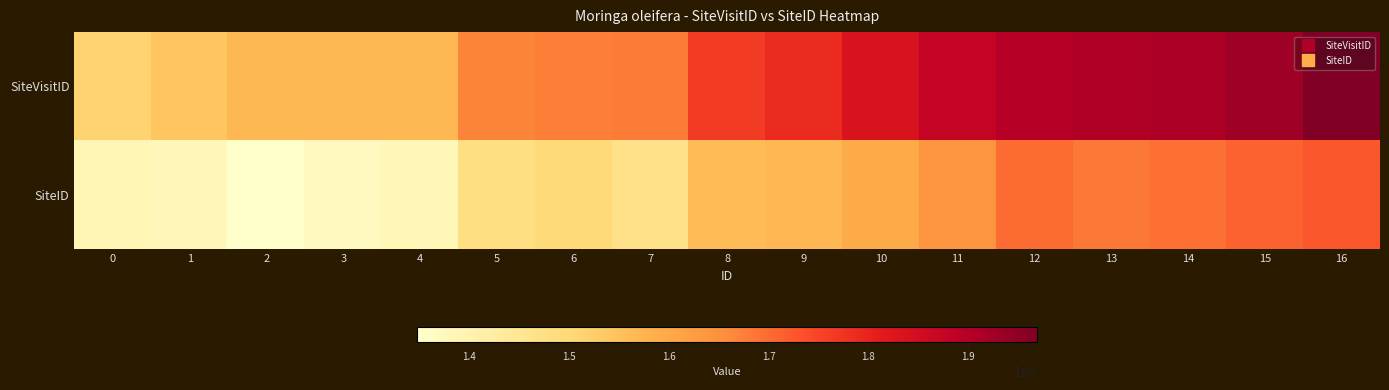

Reading left to right, list all the values displayed in this chart.

SiteVisitID: 0=1515026	1=1544676	2=1567118	3=1567119	4=1567120	5=1670861	6=1677448	7=1679134	8=1765120	9=1787665	10=1830918	11=1877181	12=1897421	13=1904639	14=1910649	15=1929177	16=1968879
SiteID: 0=1392123	1=1382062	2=1348695	3=1372190	4=1383184	5=1480453	6=1497360	7=1470660	8=1564143	9=1569562	10=1597503	11=1643237	12=1697914	13=1684764	14=1695033	15=1711177	16=1726003